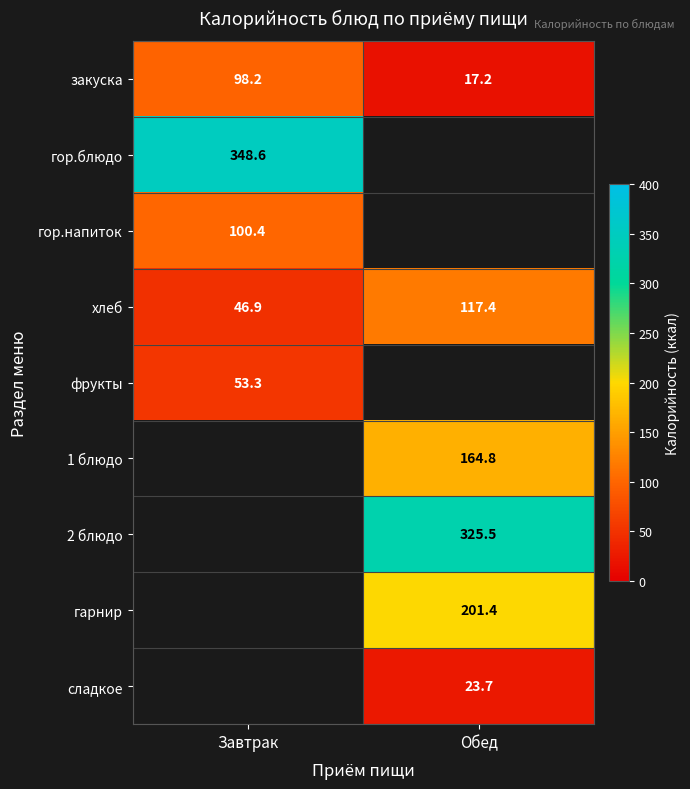

The value of 2 блюдо at Обед is 325.5. True or false?

True